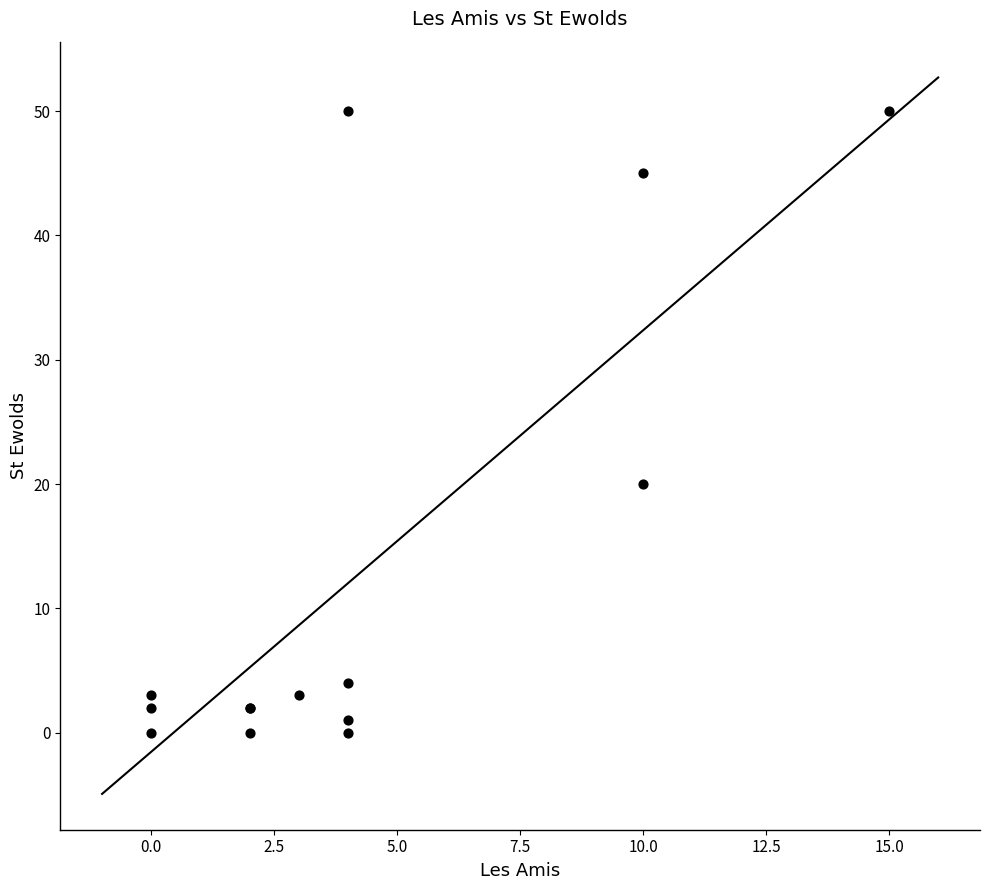

What Y value in the scatter plot is closest to 25?

20